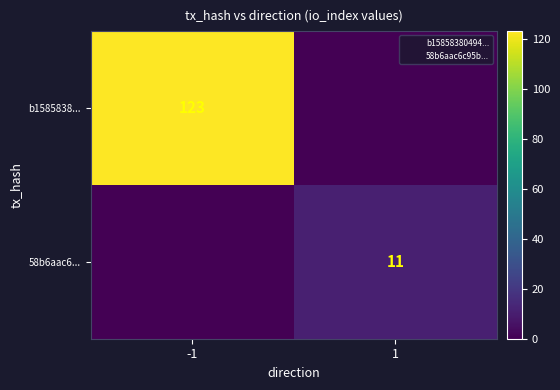

What is the sum of the b1585838... values at -1 and 1?

123